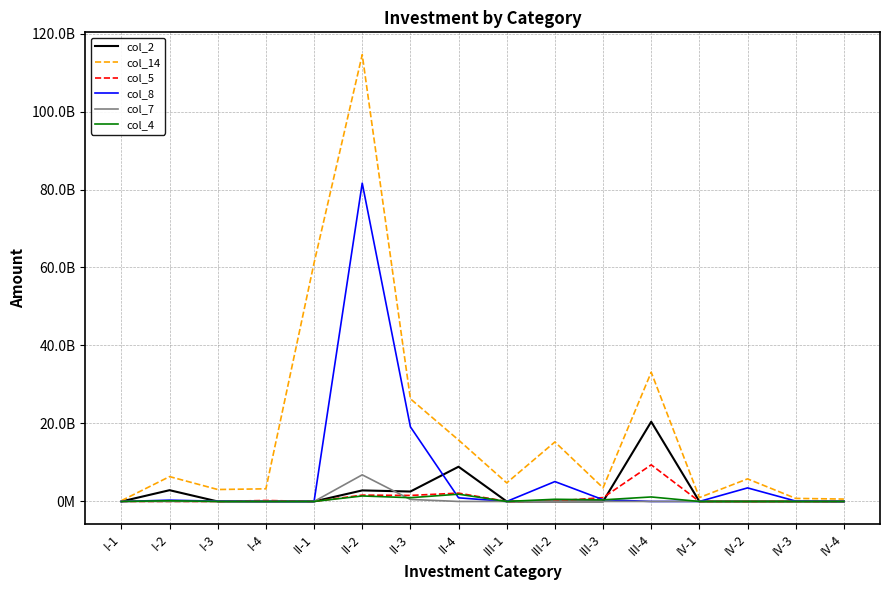

True or false: col_14 and col_4 cross at least once.

False